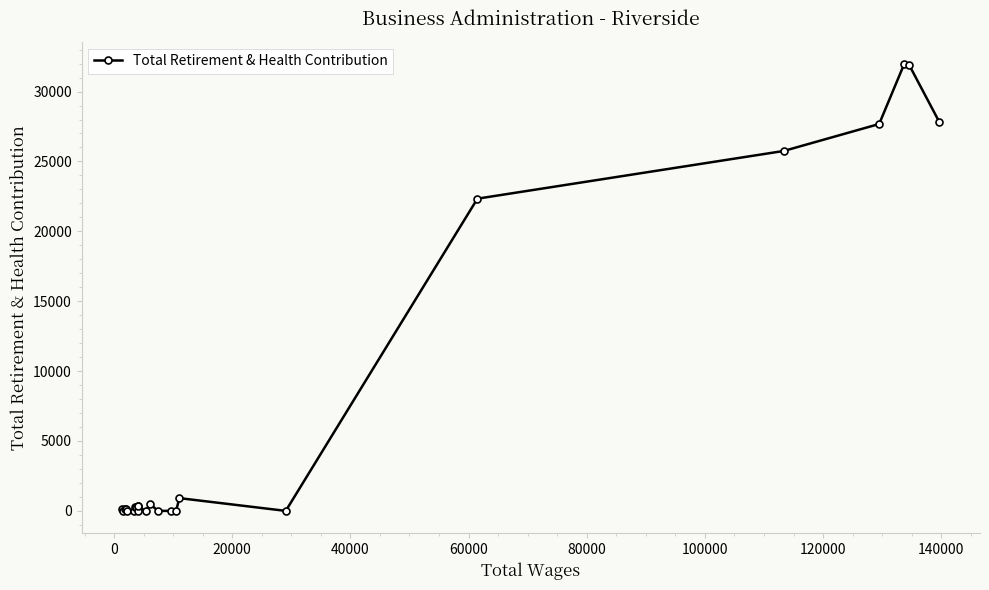

What is the difference between the second highest and second lowest values?

31922